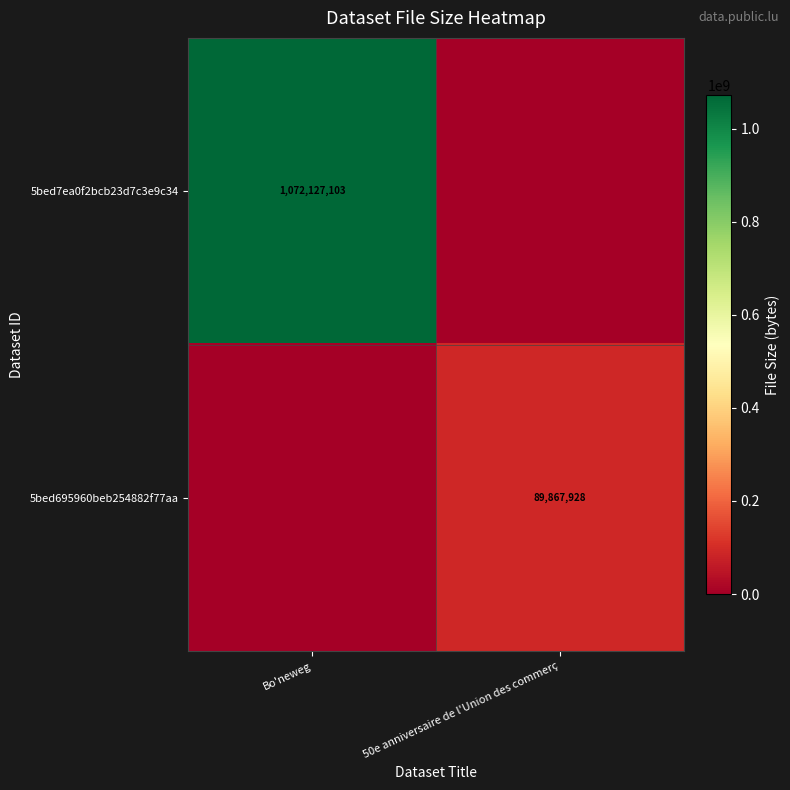

Is it true that 5bed695960beb254882f77aa equals 120766294 at 50e anniversaire de l'Union des commerç?

False